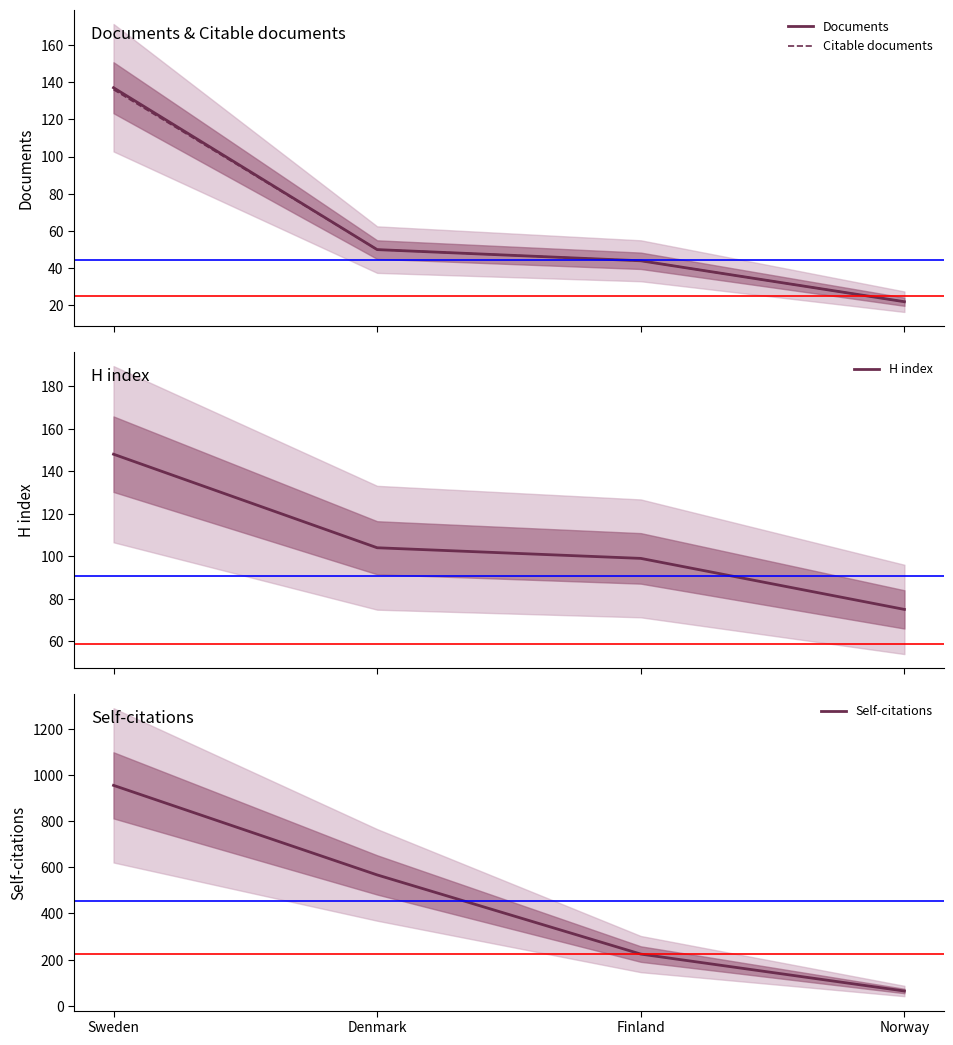

At which label does Self-citations first exceed 567?

Sweden